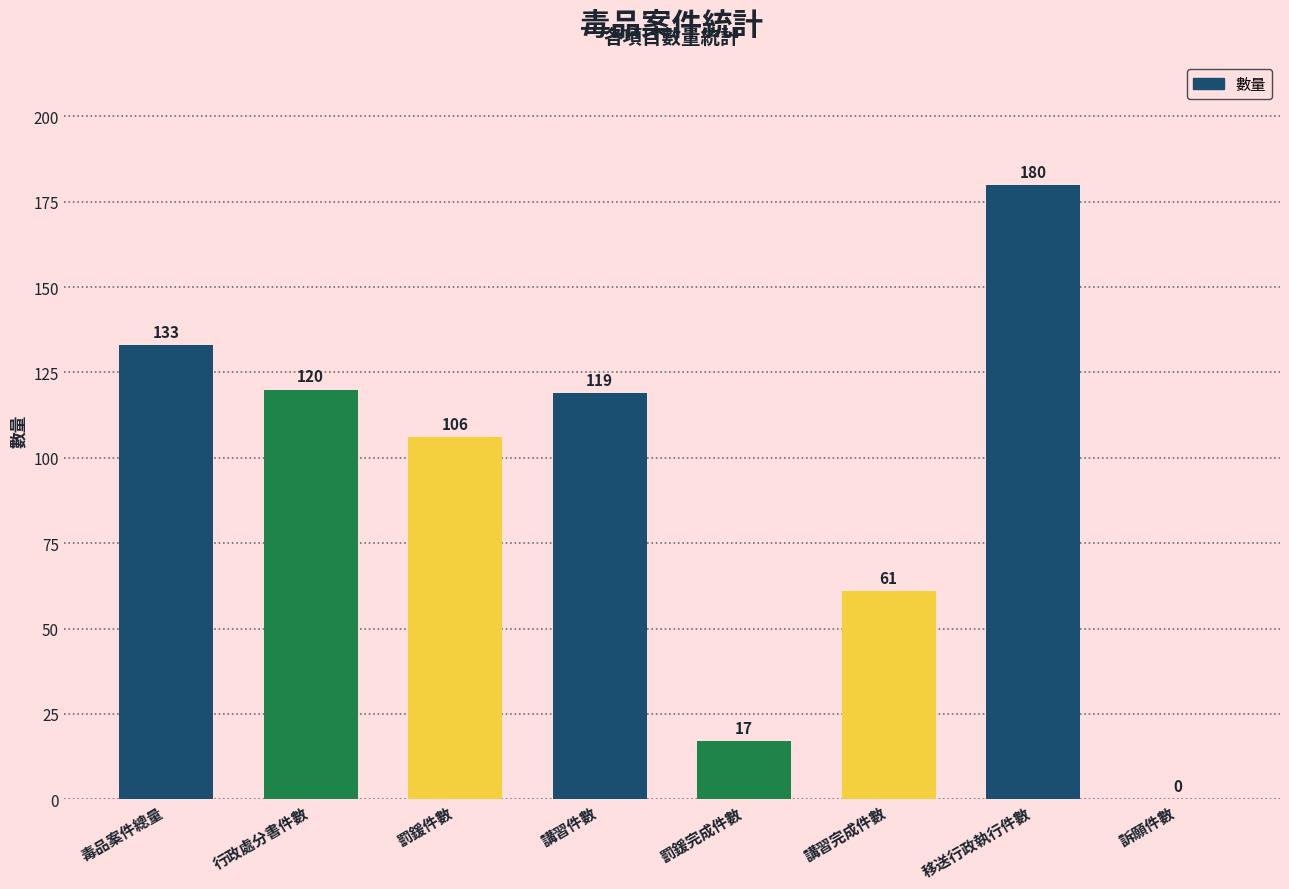

What is the sum of all values?

736